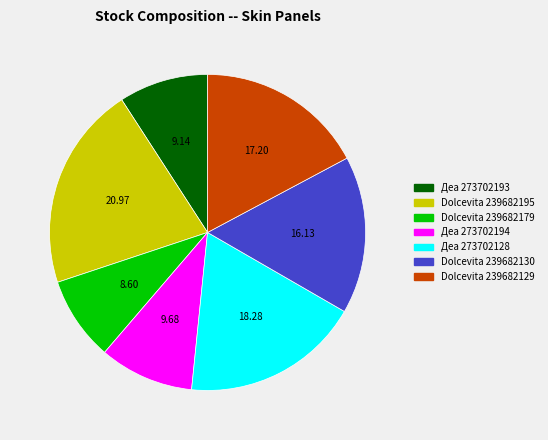

Is there a majority slice in this chart?

No